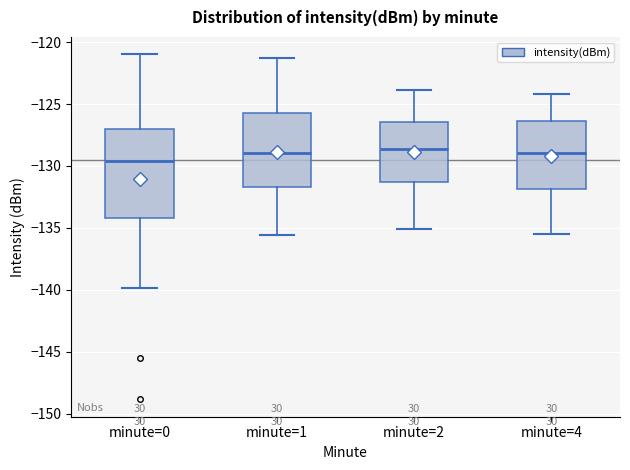

Comparing the boxes themselves (not the whiskers), which one is the tallest?

minute=0